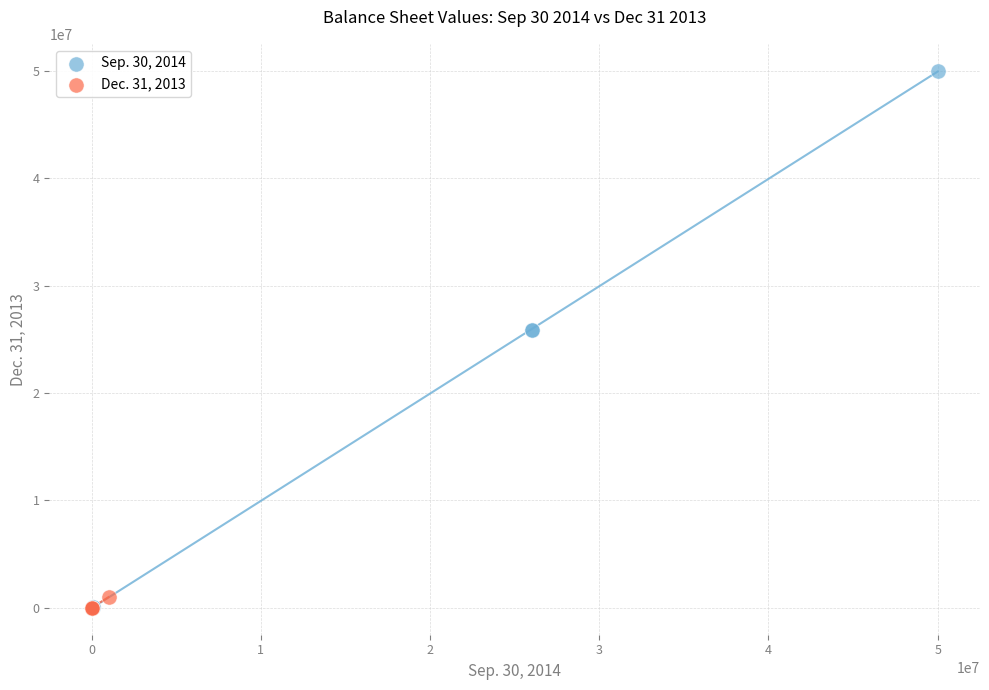

Which series reaches the maximum Y coordinate?

Sep. 30, 2014